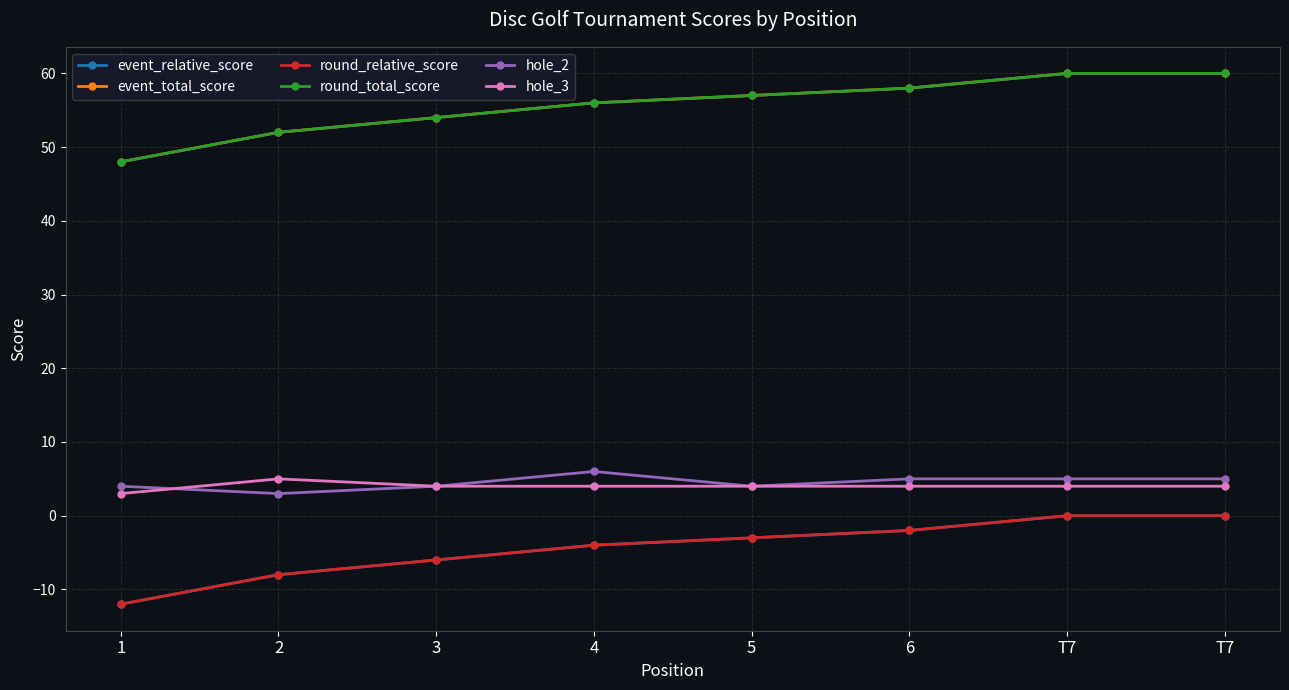

What is the maximum value shown in the chart?

60